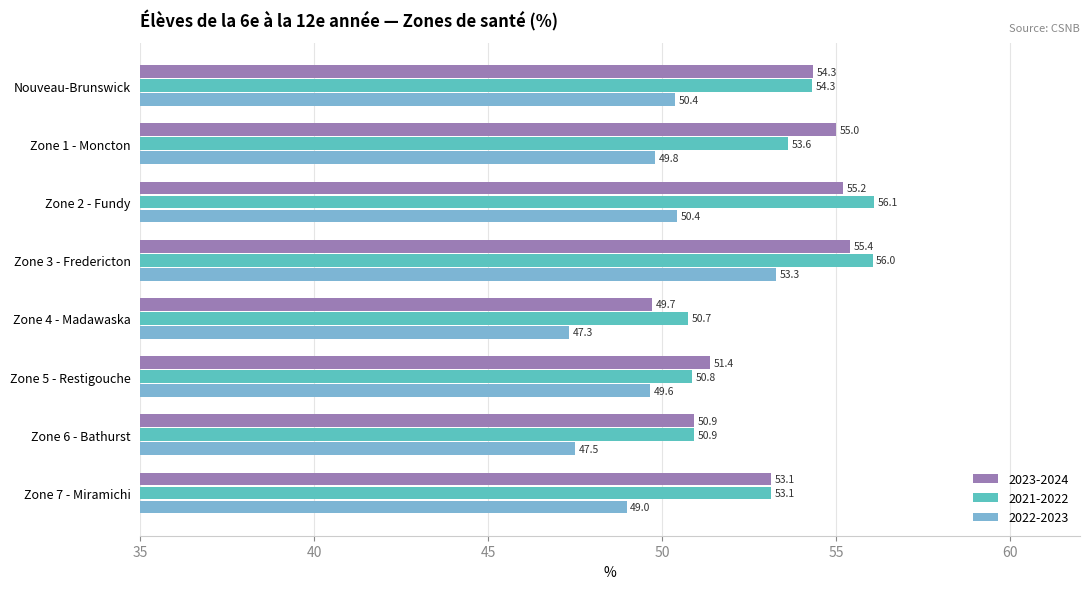

Between Zone 1 - Moncton and Zone 2 - Fundy, which series saw the biggest shift?

2021-2022